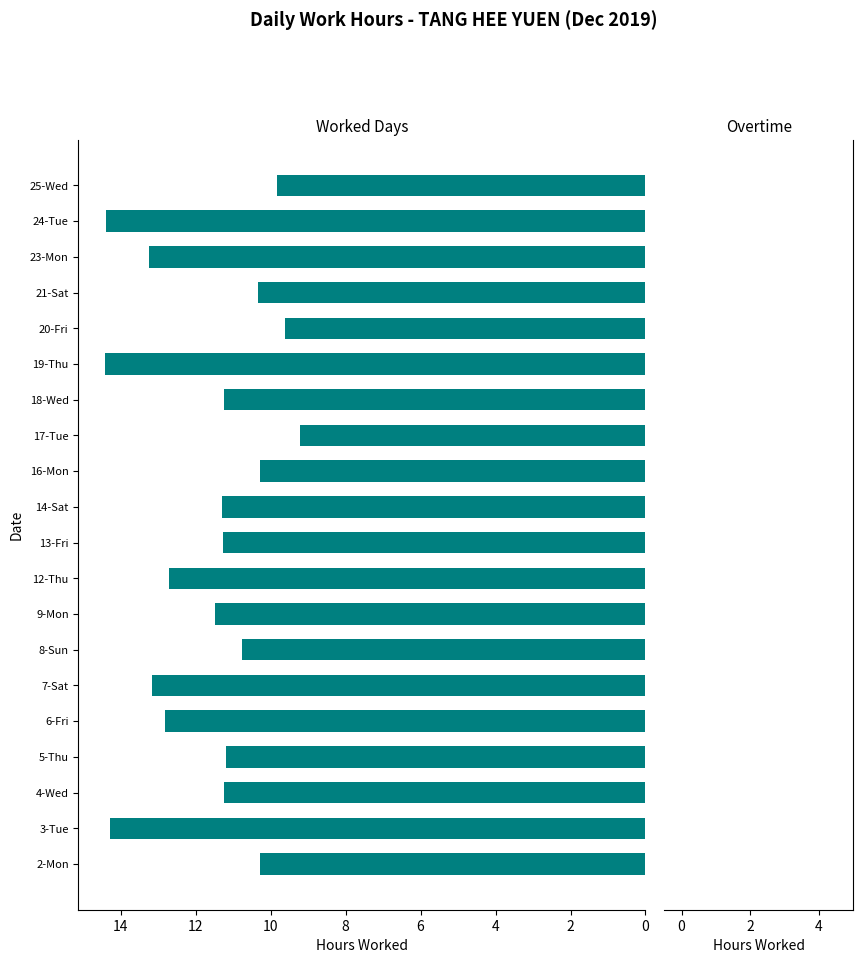

The chart shows a value of 14.4 at 19-Thu. True or false?

True